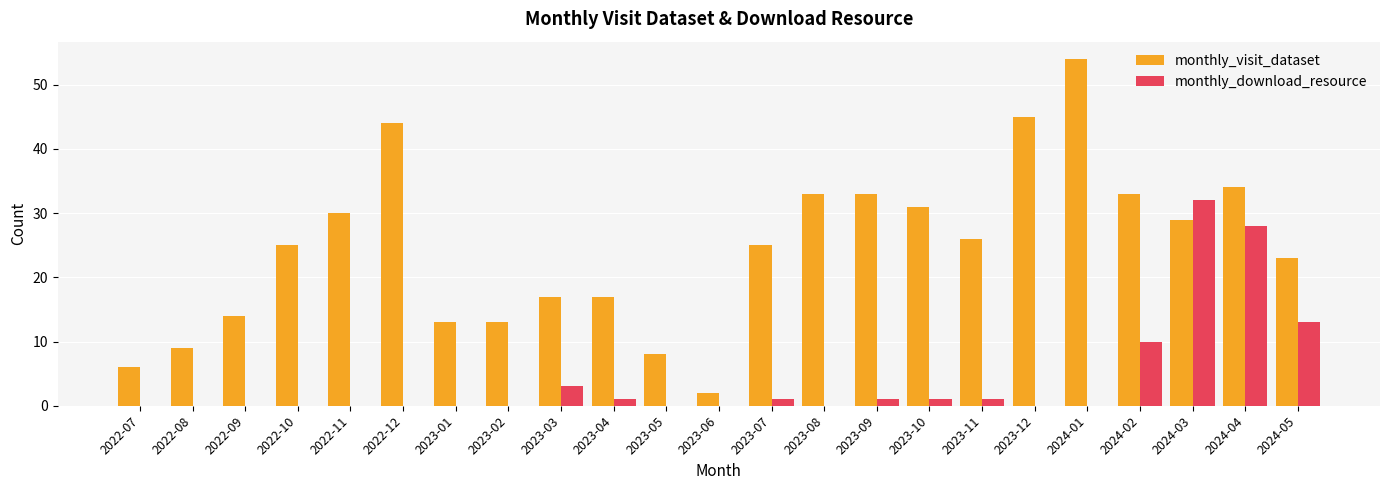

At which category does the chart reach its peak across all series?

2024-01